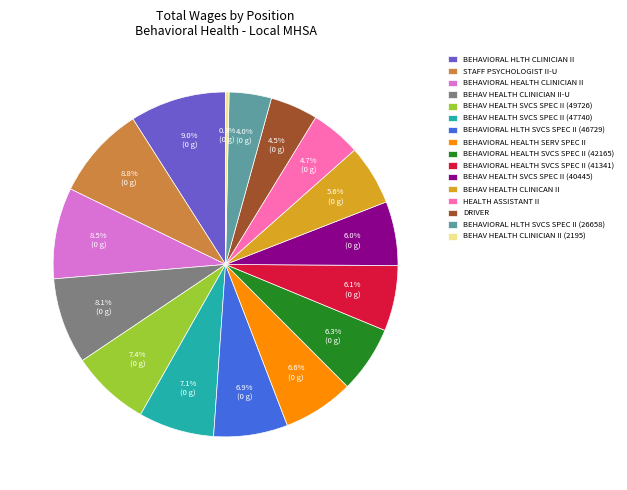

Count the number of slices in the pie.

16